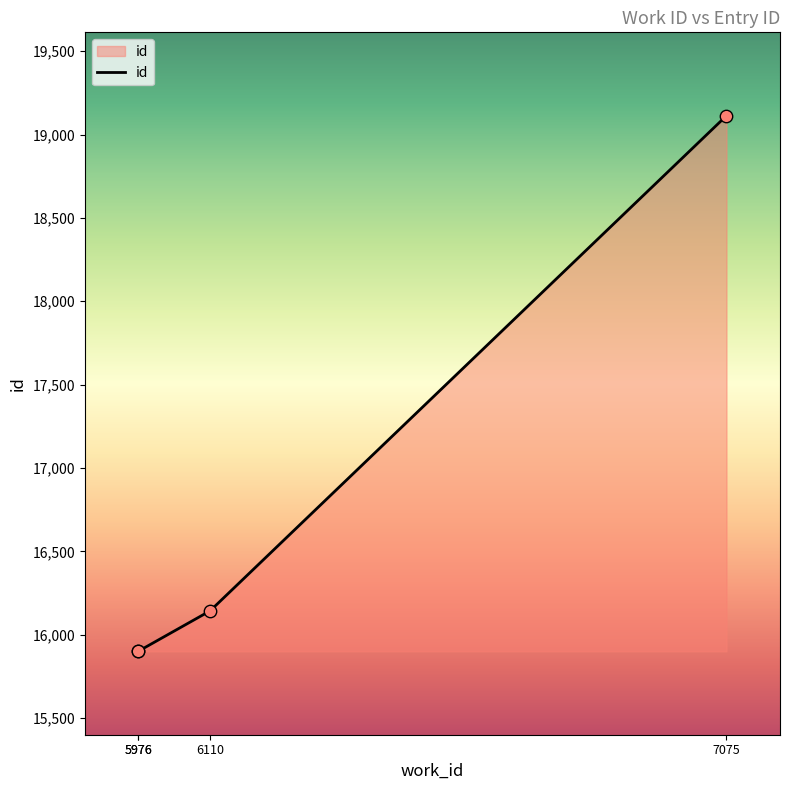

What is the change in value from 6110 to 7075?

+2970